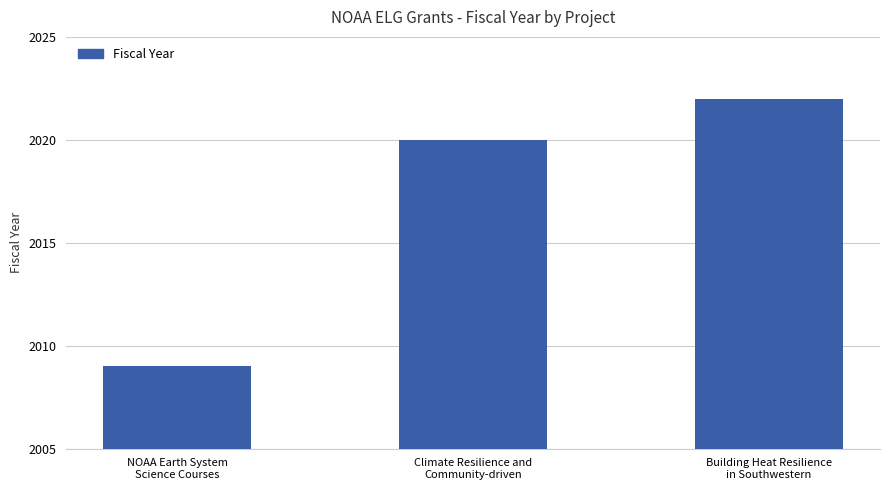

Where is the data nearest to the value 2015?

Climate Resilience and
Community-driven